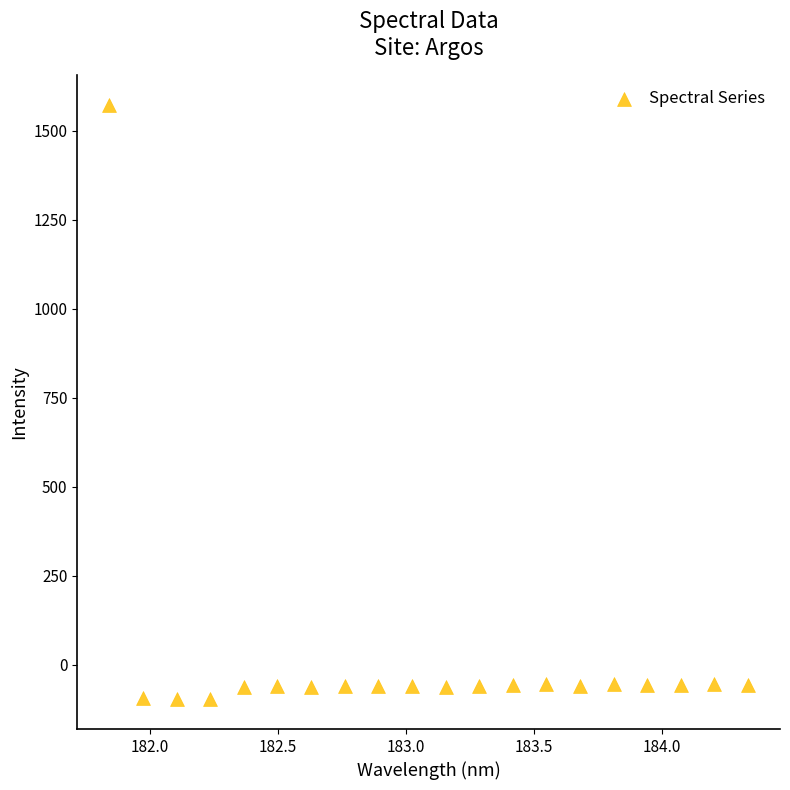

What is the range of Y values (max minus min)?

1668.0